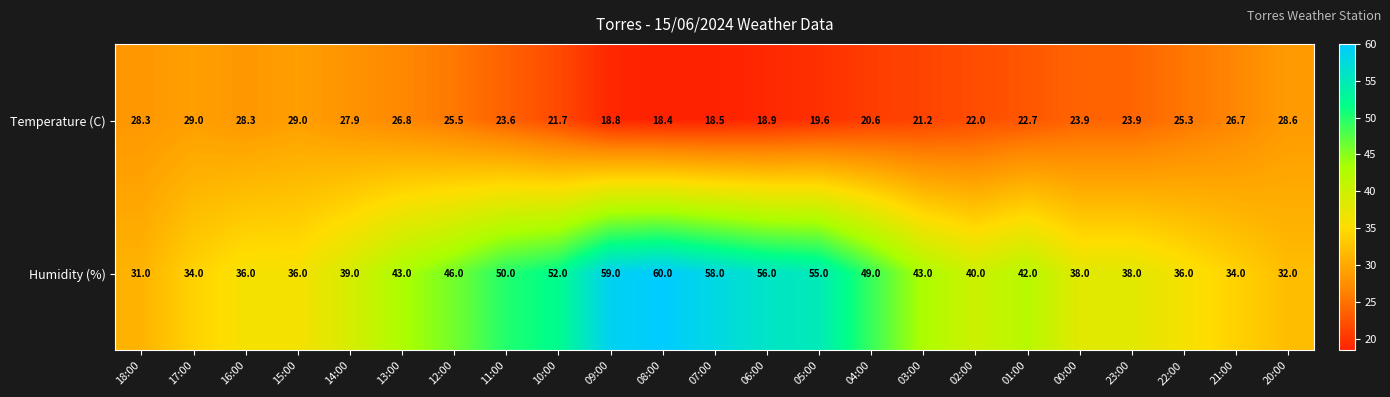

The value of Humidity (%) at 22:00 is 51.5. True or false?

False